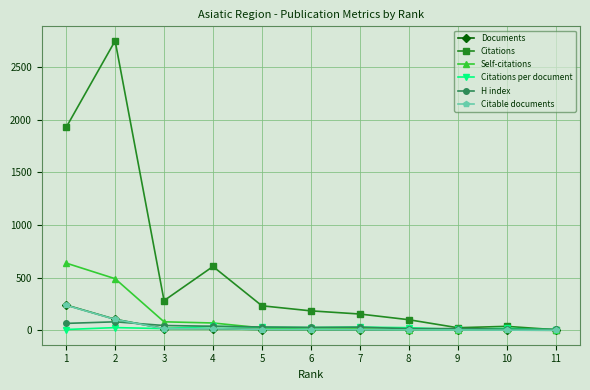

True or false: Self-citations has more than 0 points higher than both neighbors.

True